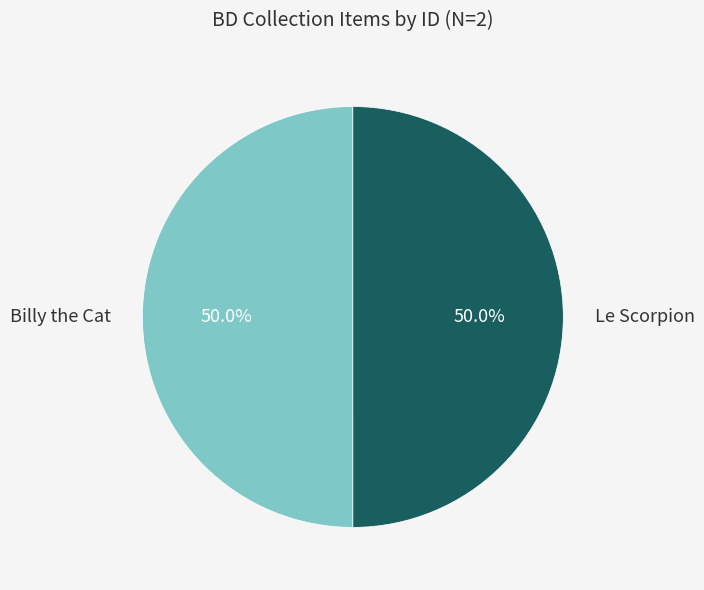

Approximately how many times larger is the value at Le Scorpion compared to Billy the Cat?

1.0